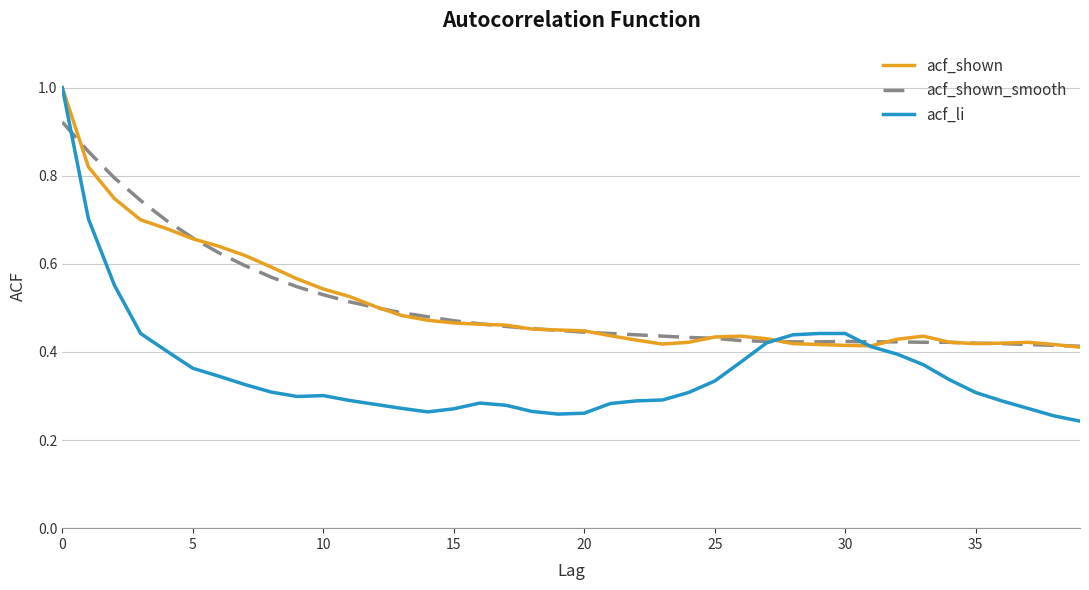

What is the maximum value shown in the chart?

1.0